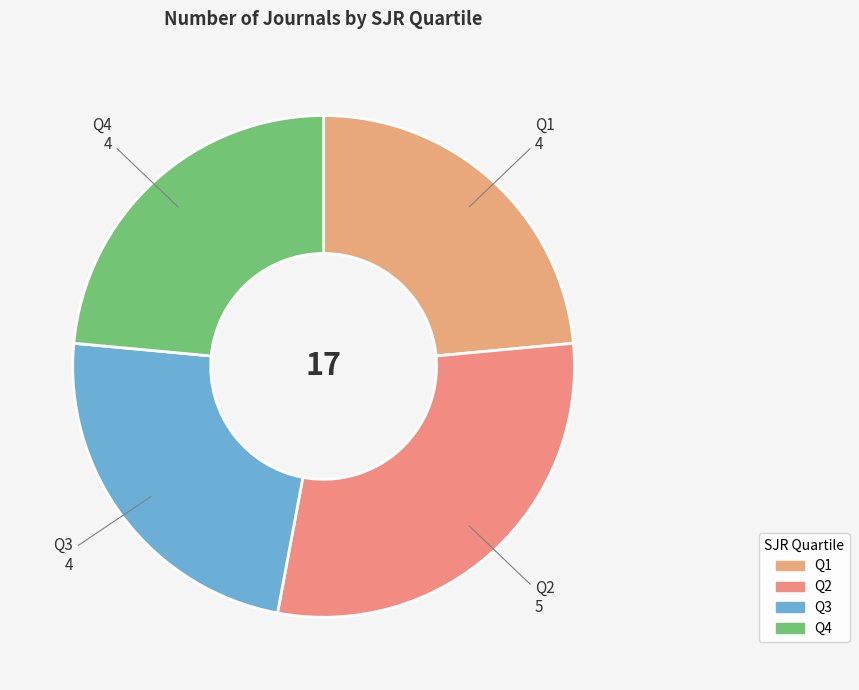

Does Q4 represent more than half of the total?

No